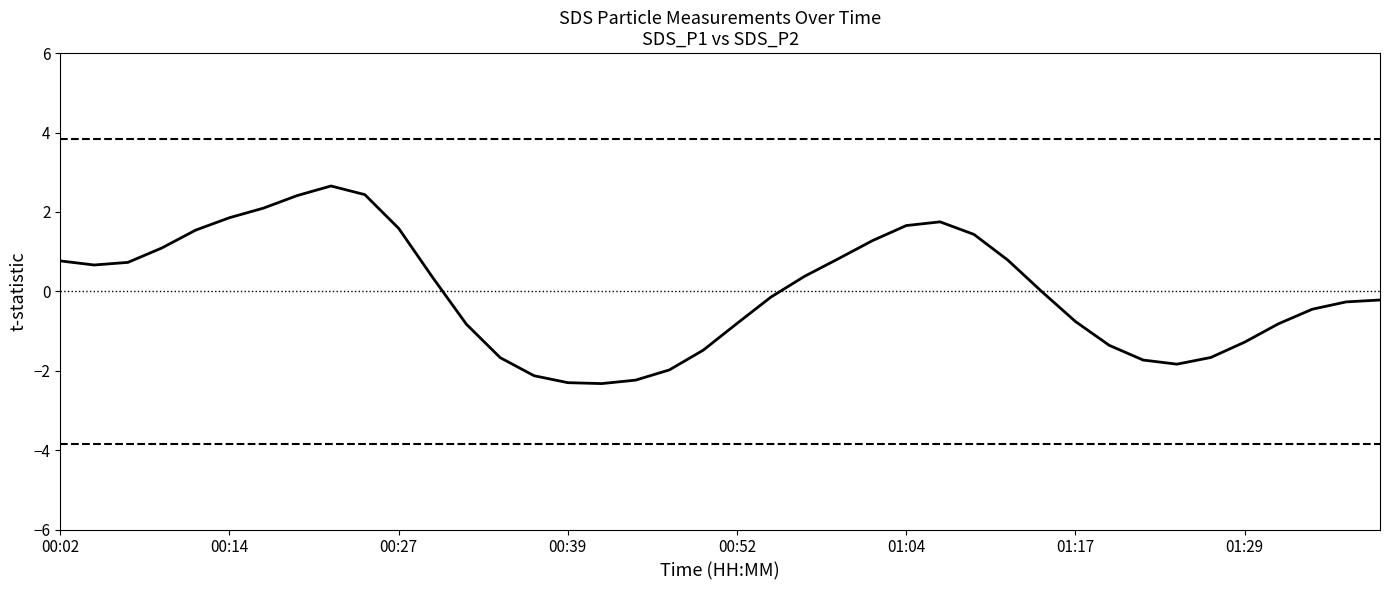

What is the minimum value shown in the chart?

-2.3